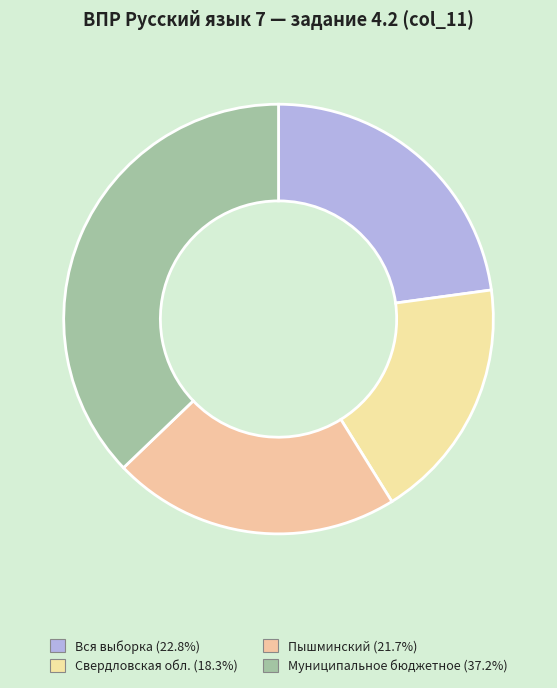

Is Вся выборка the majority of the pie?

No